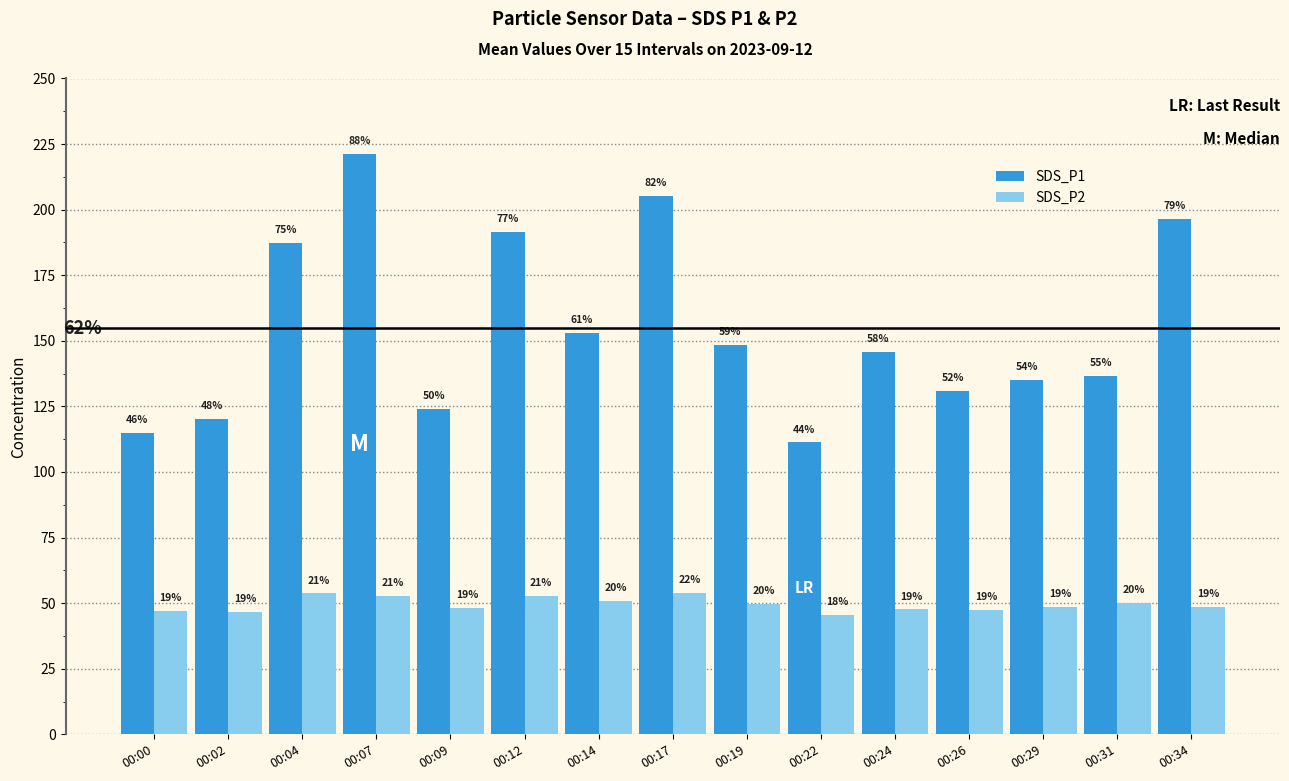

Rank the series at 00:31 from highest to lowest value.

SDS_P1, SDS_P2